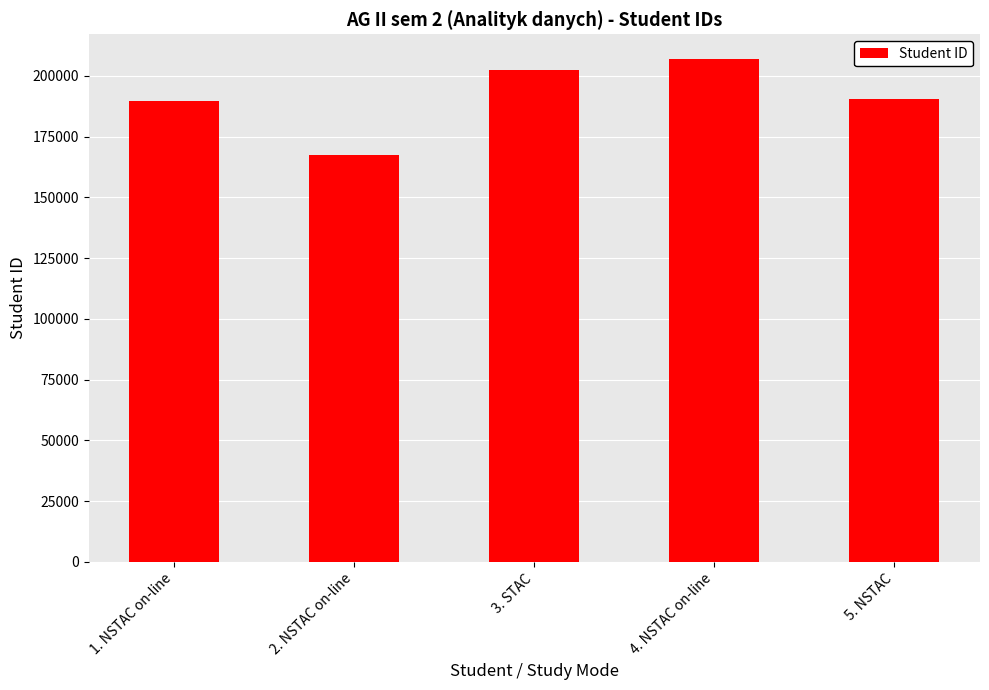

How many data points does each series have?

5